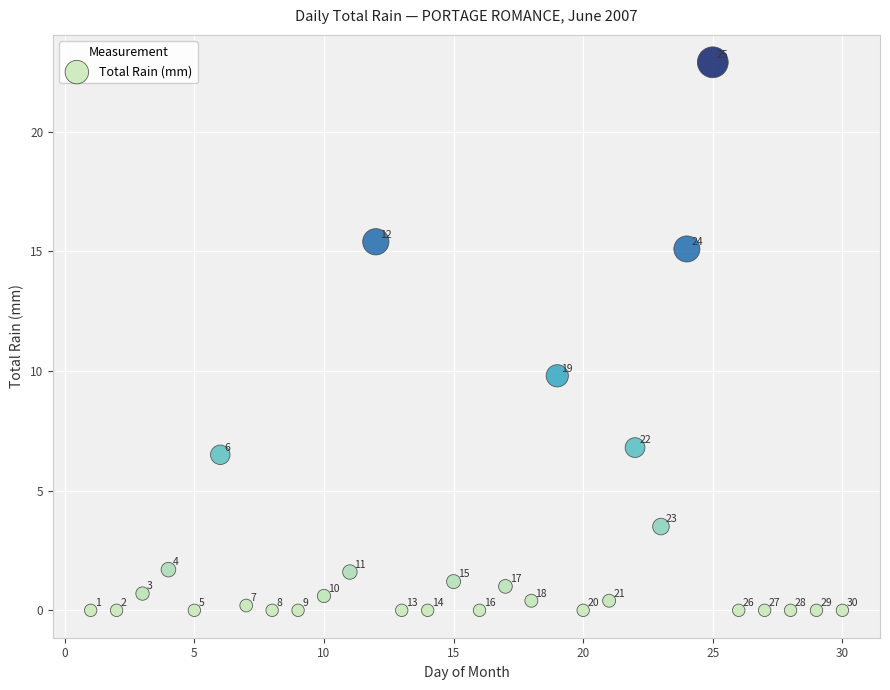

What Y value in the scatter plot is closest to 11?

9.8